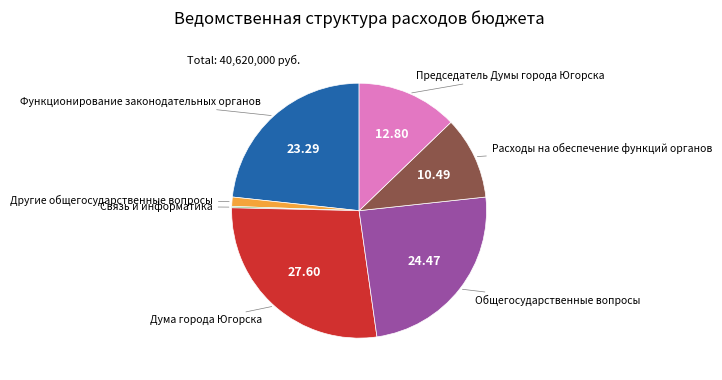

Is there any slice that represents more than half of the pie?

No